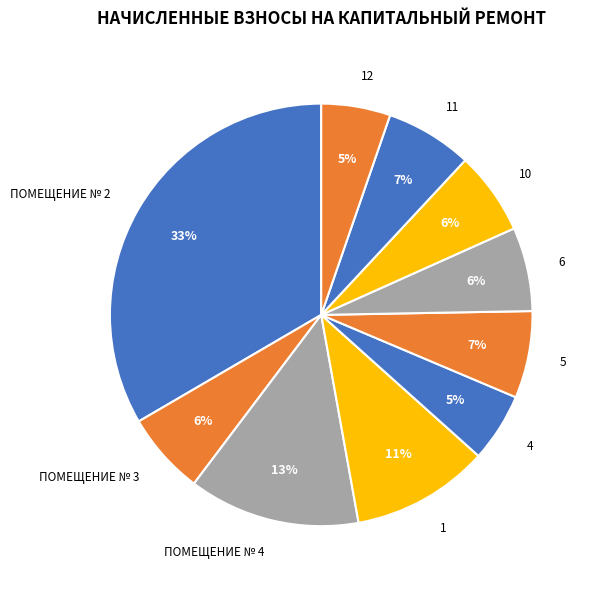

Which has a higher value, ПОМЕЩЕНИЕ № 4 or ПОМЕЩЕНИЕ № 2?

ПОМЕЩЕНИЕ № 2